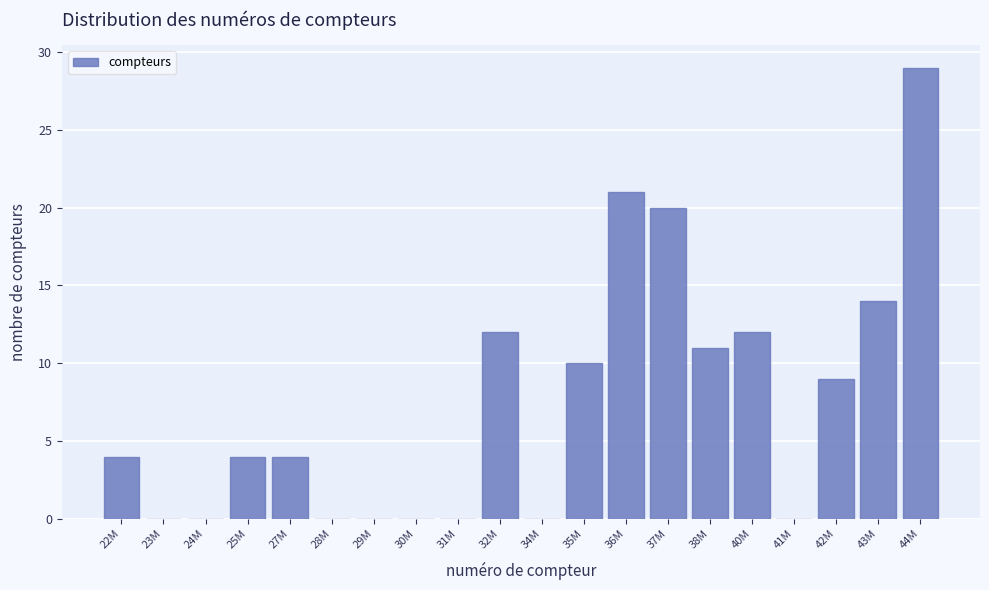

Reading left to right, extract all data points from this chart.

22M=4	23M=0	24M=0	25M=4	27M=4	28M=0	29M=0	30M=0	31M=0	32M=12	34M=0	35M=10	36M=21	37M=20	38M=11	40M=12	41M=0	42M=9	43M=14	44M=29